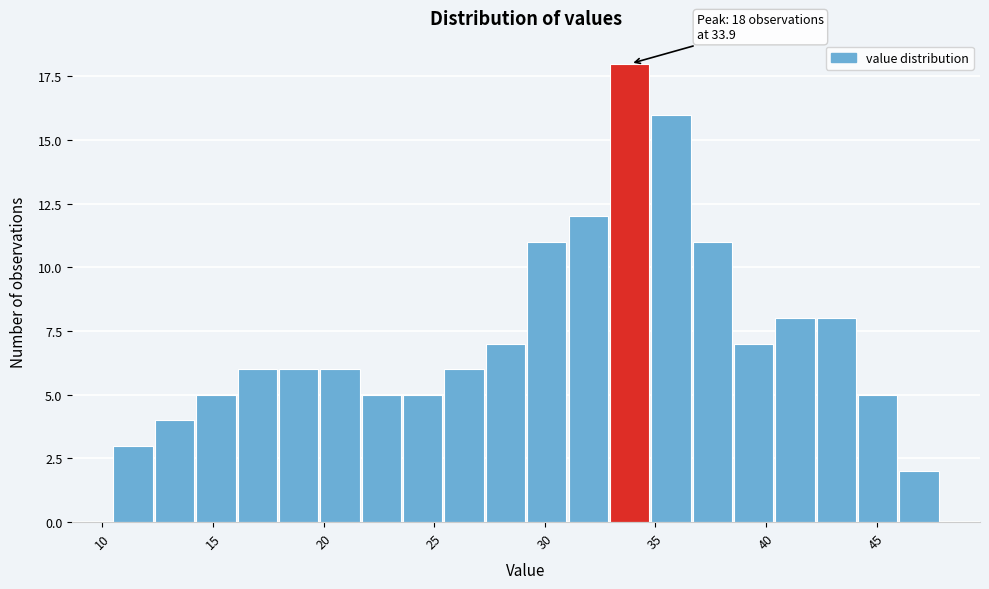

Around what value on the x-axis is the tallest bar? Give the approximate position of its centre, as read against the axis.

34.0